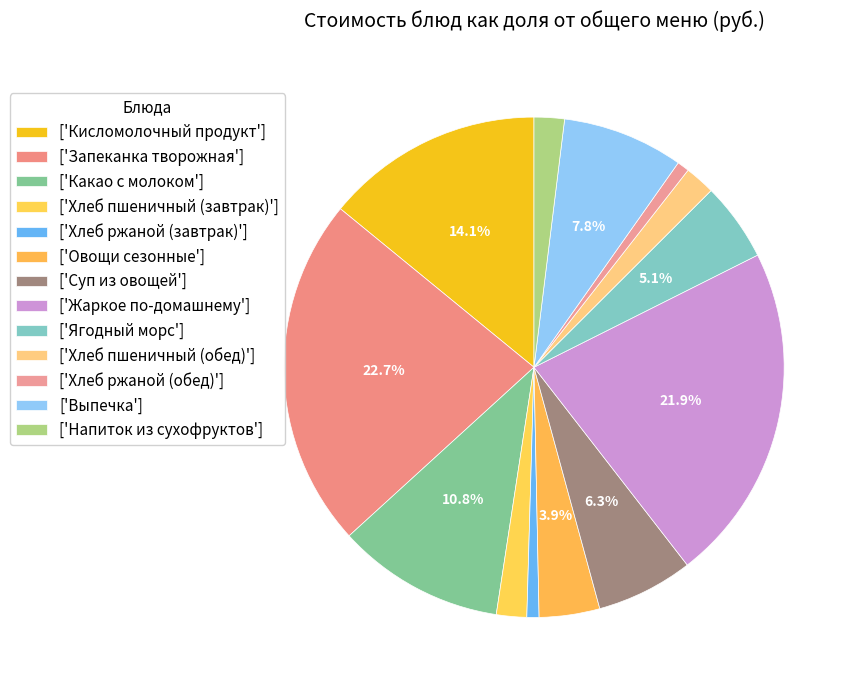

Which slice is the largest?

Запеканка творожная